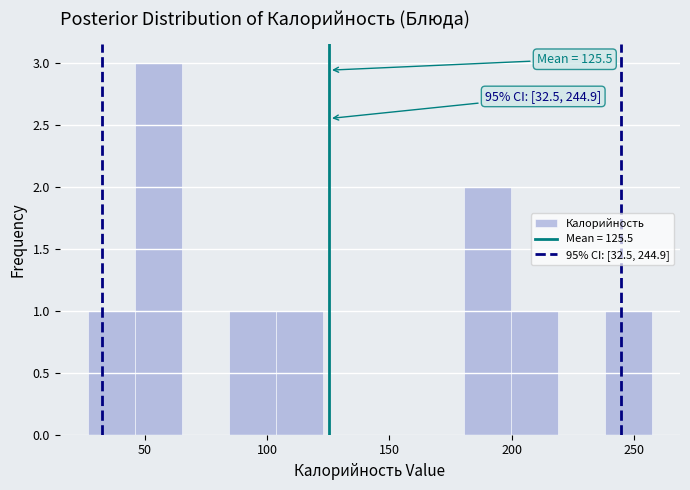

Read against the x-axis, roughly where is the centre of the tallest bar?

55